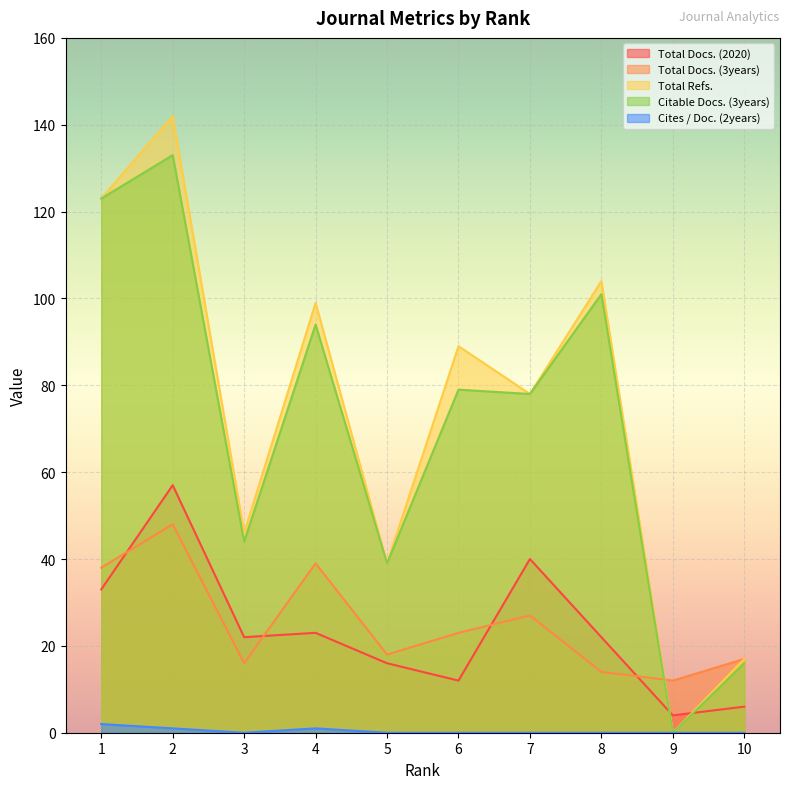

Reading right to left, list all the values displayed in this chart.

Total Docs. (2020): 10=6	9=4	8=22	7=40	6=12	5=16	4=23	3=22	2=57	1=33
Total Docs. (3years): 10=17	9=12	8=14	7=27	6=23	5=18	4=39	3=16	2=48	1=38
Total Refs.: 10=17	9=0	8=104	7=78	6=89	5=39	4=99	3=46	2=142	1=123
Citable Docs. (3years): 10=16	9=0	8=101	7=78	6=79	5=39	4=94	3=44	2=133	1=123
Cites / Doc. (2years): 10=0	9=0	8=0	7=0	6=0	5=0	4=1	3=0	2=1	1=2